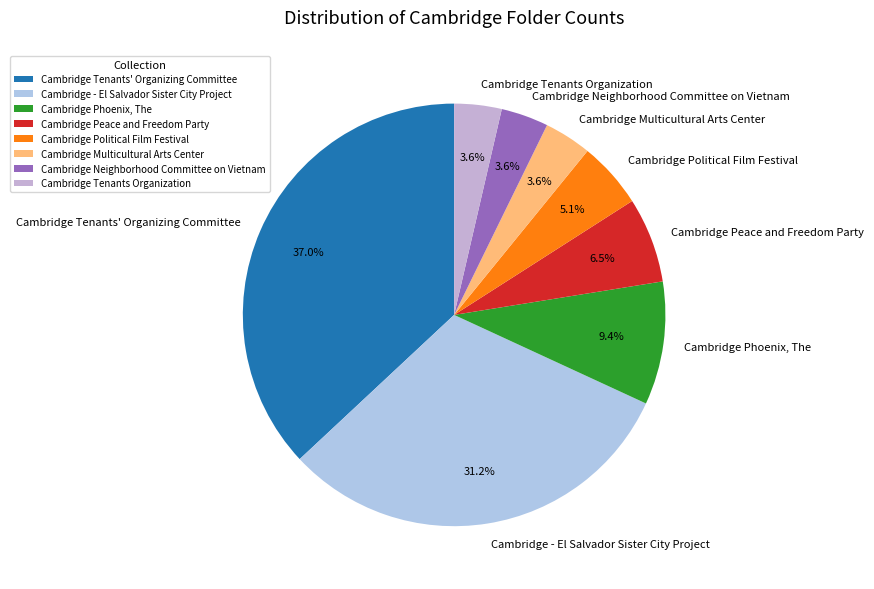

Which slice is the largest?

Cambridge Tenants' Organizing Committee